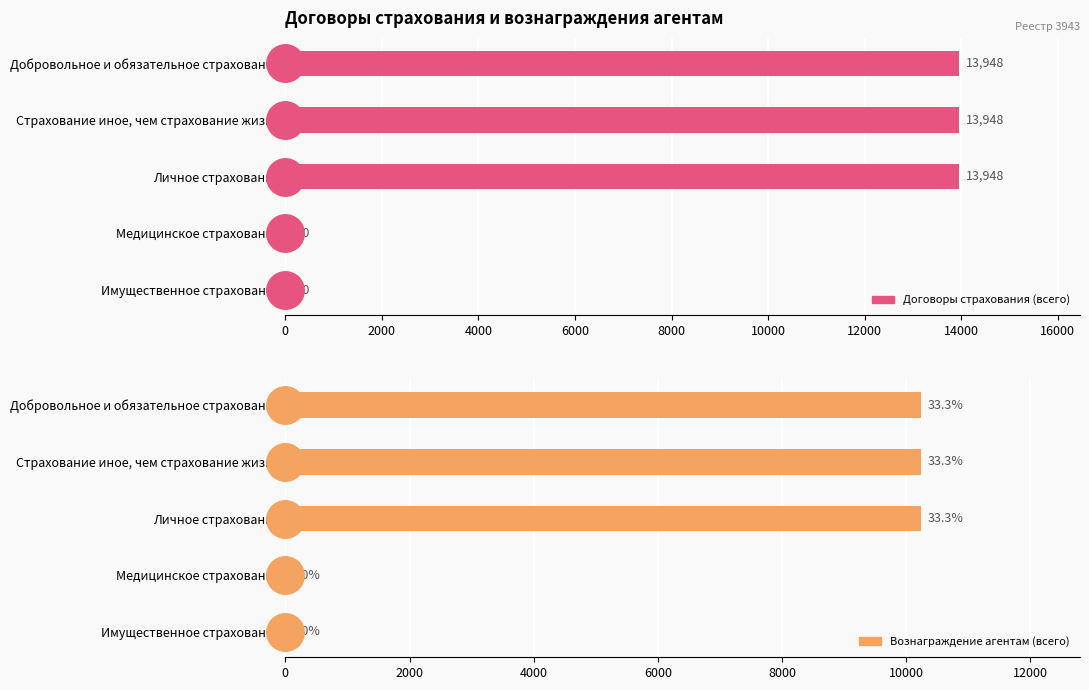

Rank the series by their average value, from lowest to highest.

Вознаграждение агентам (всего), Договоры страхования (всего)